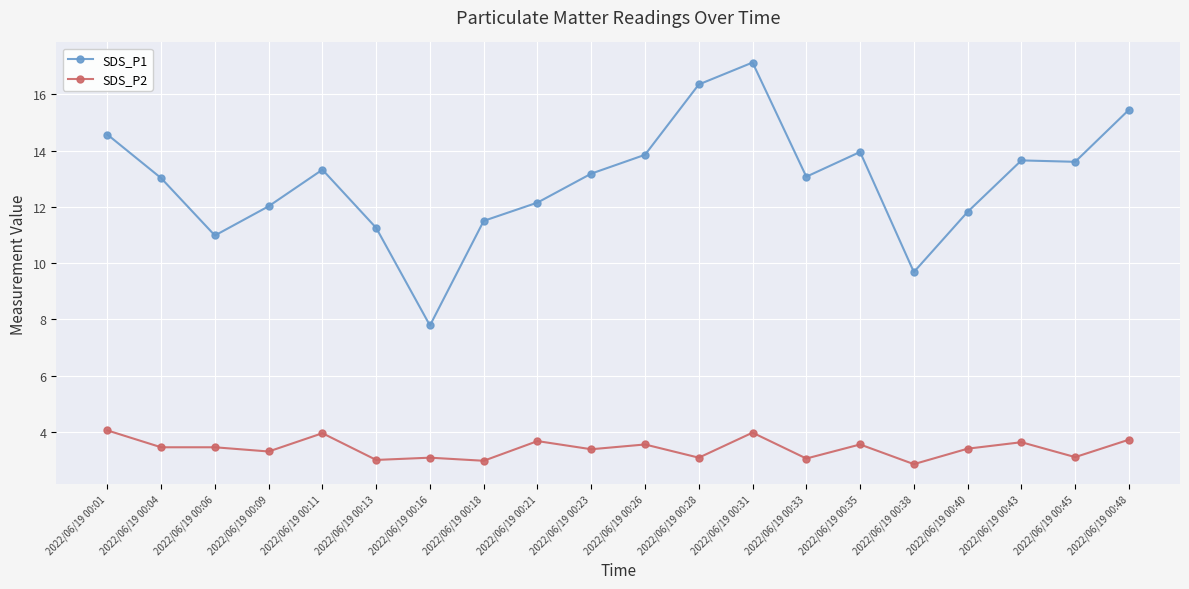

Is the value of SDS_P2 at 2022/06/19 00:33 greater than the value of SDS_P1 at 2022/06/19 00:26?

No